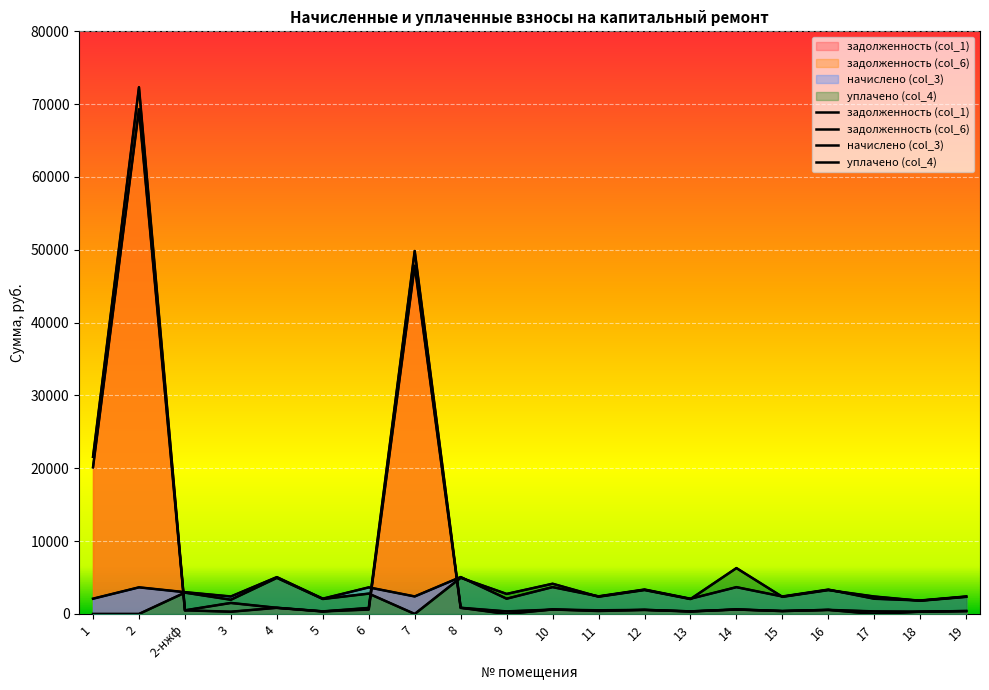

At how many categories does at least one series exceed 69794?

1